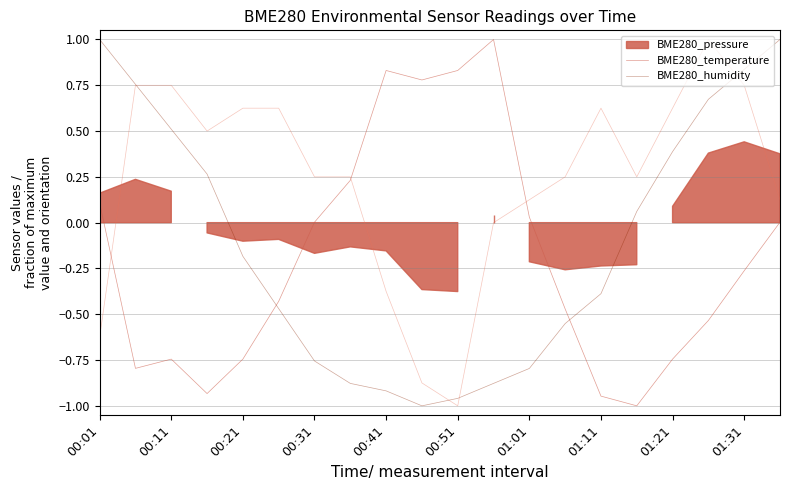

How many intersections are there between BME280_humidity and BME280_temperature?

2